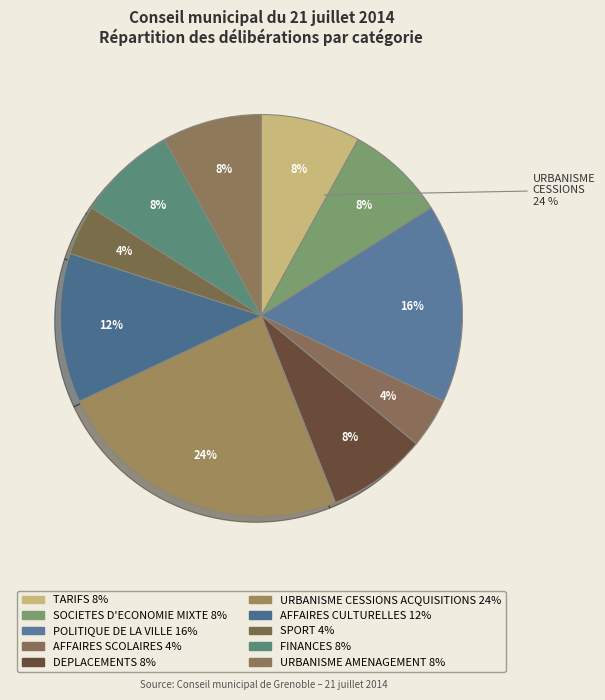

Combined, do AFFAIRES CULTURELLES and POLITIQUE DE LA VILLE account for over 50%?

No